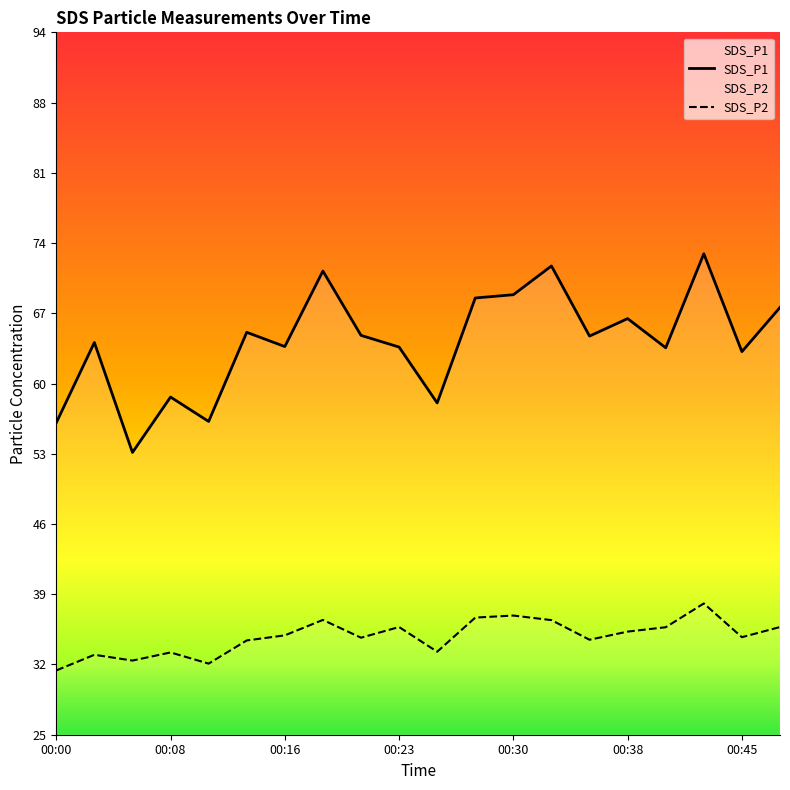

What are all the series names shown in the legend?

SDS_P1, SDS_P2